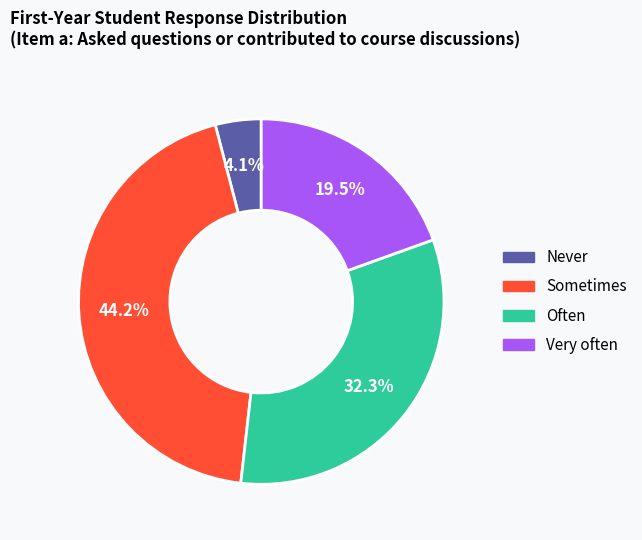

To the nearest percent, what is the difference between the largest and smallest slice percentages?

40%